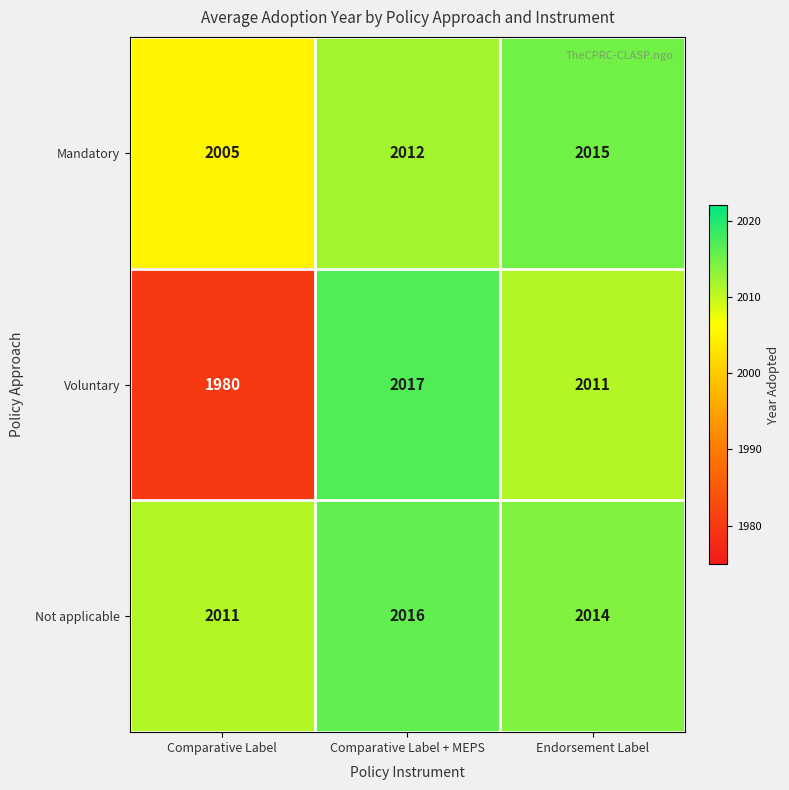

At Comparative Label, list the series in order from largest to smallest.

Not applicable, Mandatory, Voluntary